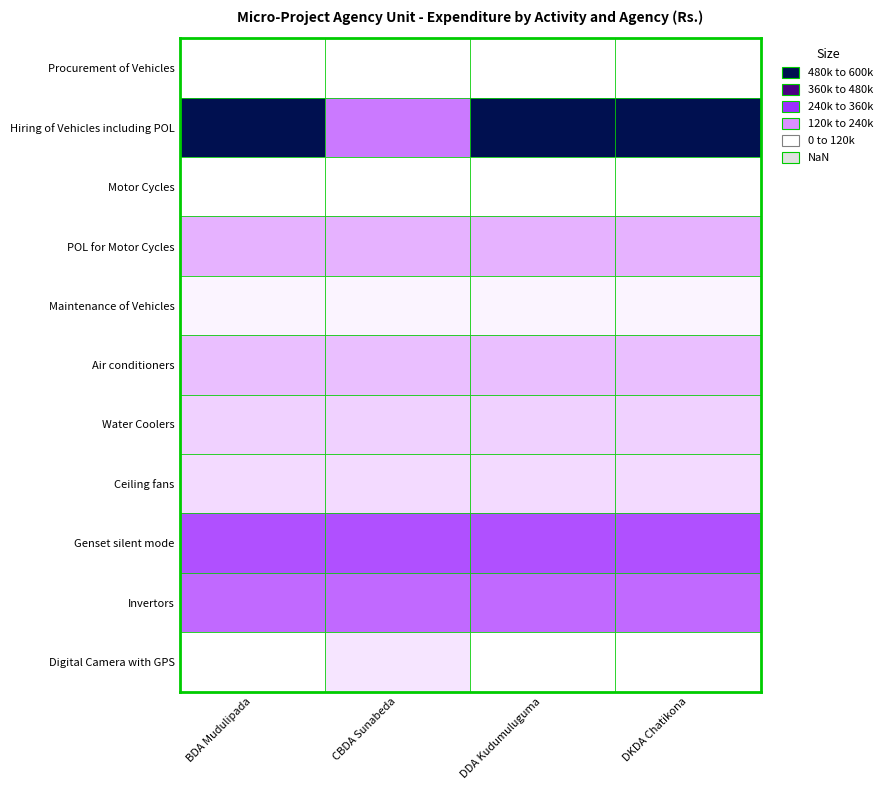

What is the greatest value displayed?

600000